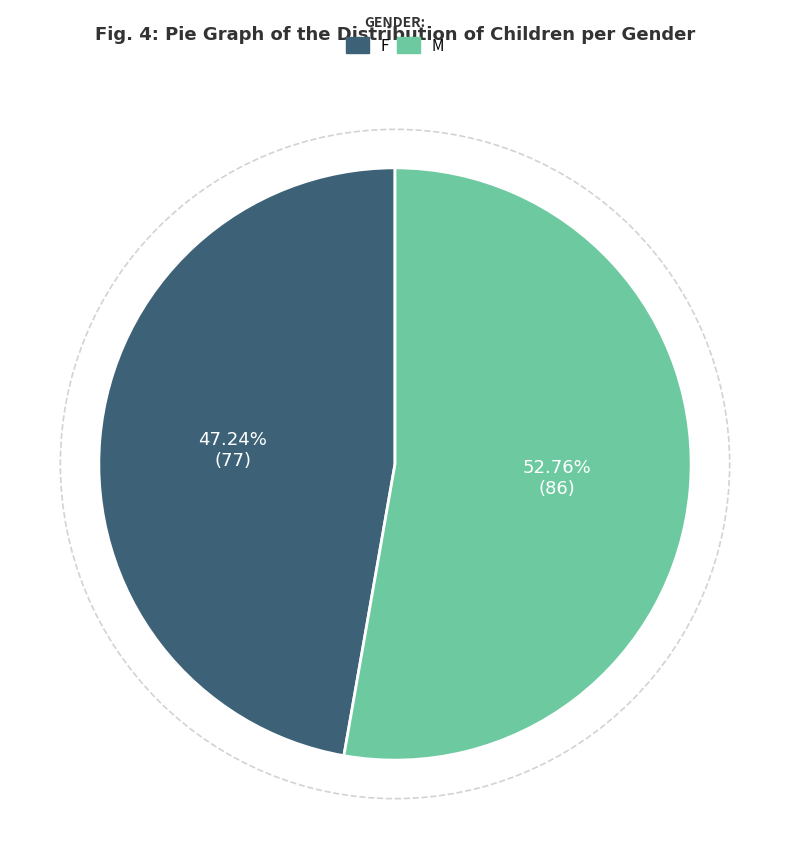

To the nearest percent, what is the difference between the largest and smallest slice percentages?

6%